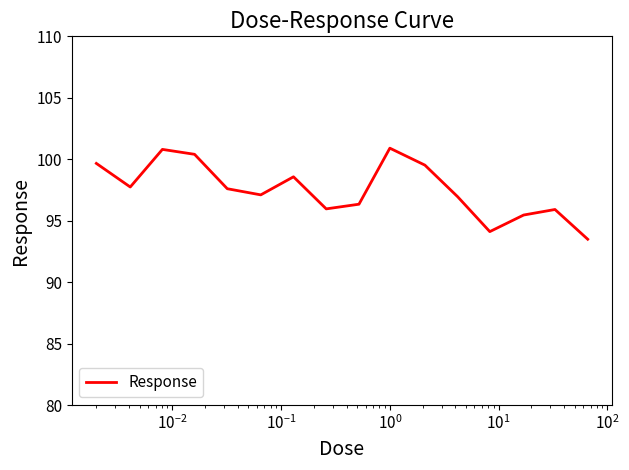

What is the smallest value displayed?

93.5